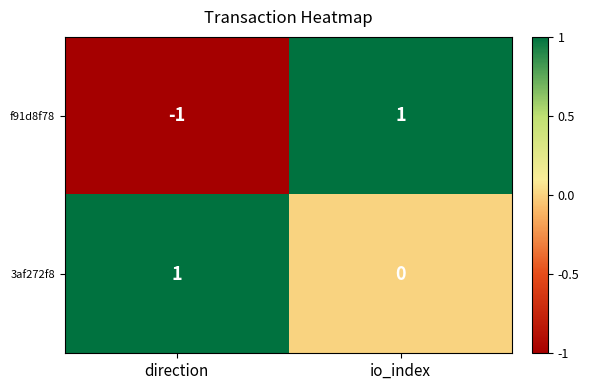

Rank the series by their average value, from highest to lowest.

3af272f8, f91d8f78